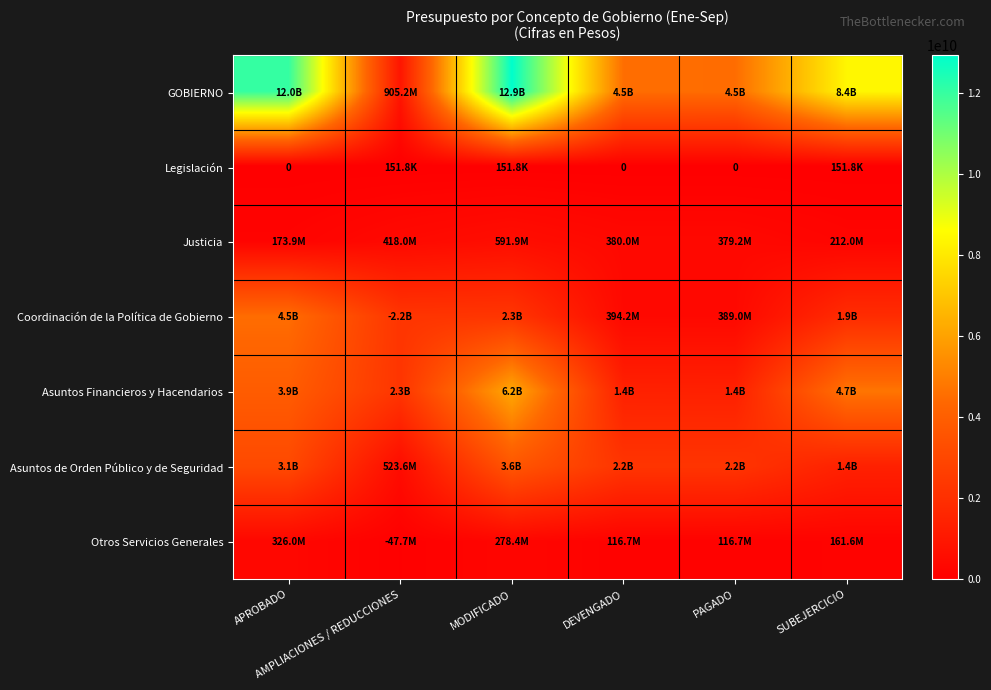

Where does the Otros Servicios Generales series first go above 161619043?

APROBADO